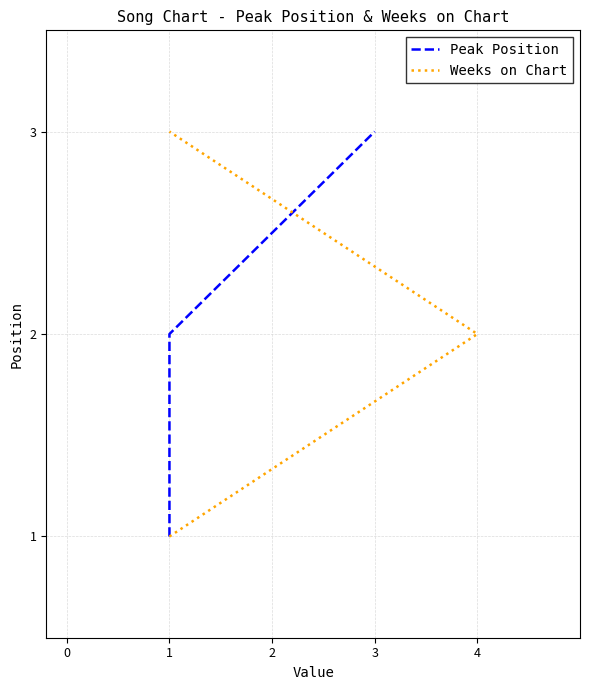

At which category is the sum across all series the highest?

2